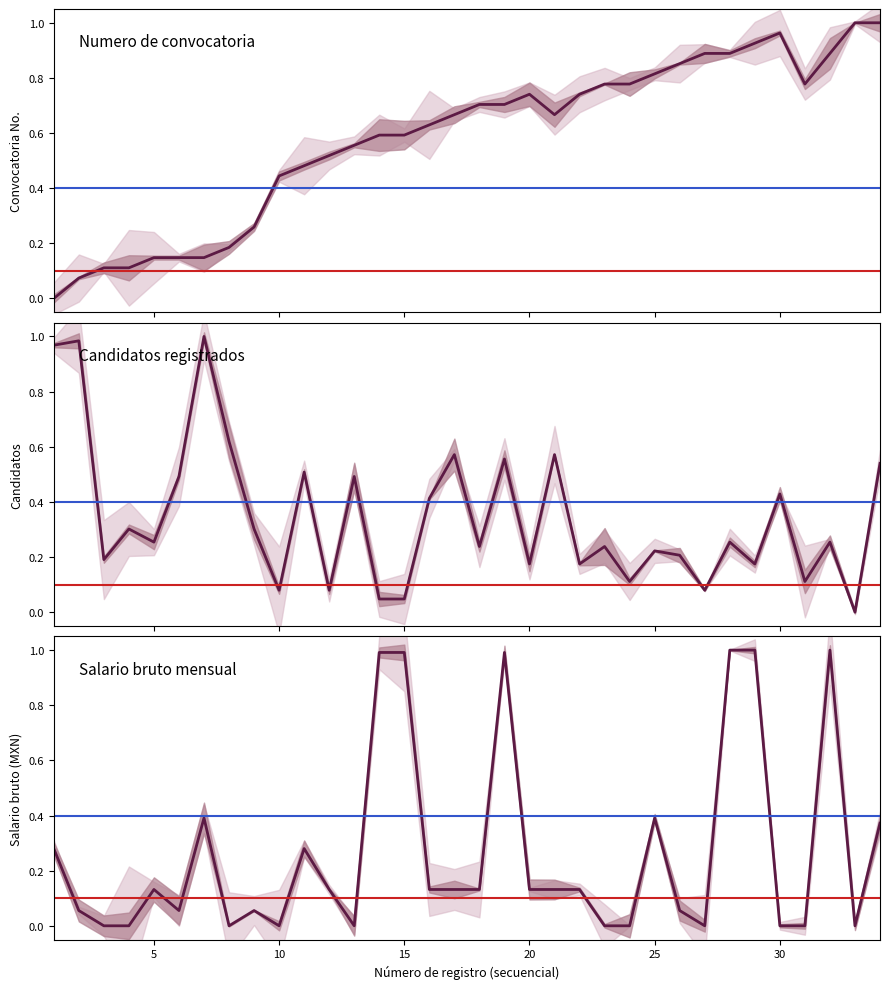

Which series has the largest total across all categories?

Numero de convocatoria